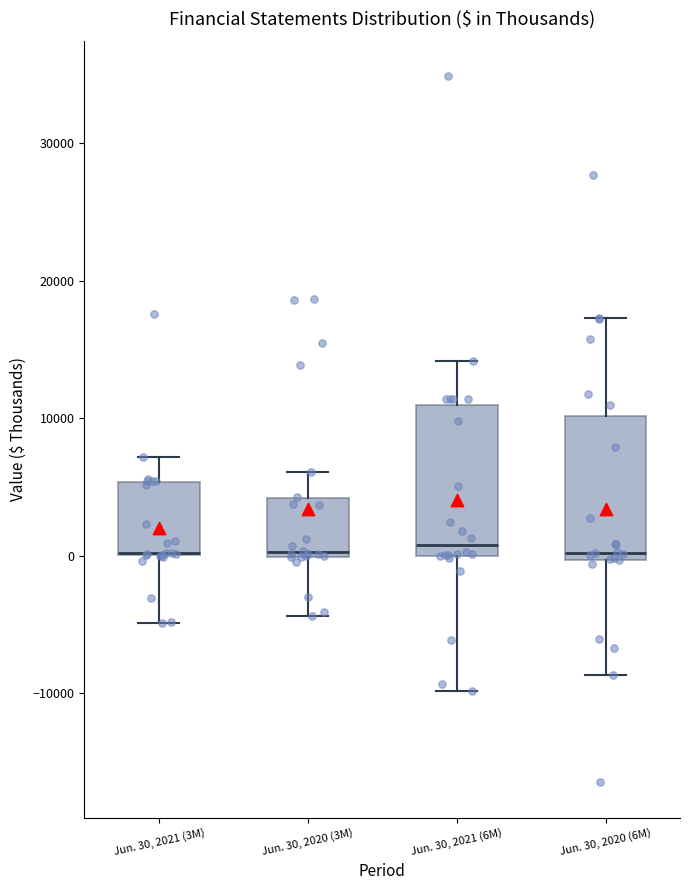

Reading left to right, transcribe this box plot: for each box, give where its median line is, the range the box spans, and where its two whiskers end, as read against the y-axis. The values are not printed on the chart, so give them approximately, as read against the axis.

Jun. 30, 2021 (3M): median 0 (drawn on the box's lower edge), box 0 to 5000, whiskers -5000 to 7000
Jun. 30, 2020 (3M): median 0, box 0 to 4000, whiskers -4000 to 6000
Jun. 30, 2021 (6M): median 1000, box 0 to 11000, whiskers -10000 to 14000
Jun. 30, 2020 (6M): median 0 (just above the box's lower edge), box 0 to 10000, whiskers -9000 to 17000